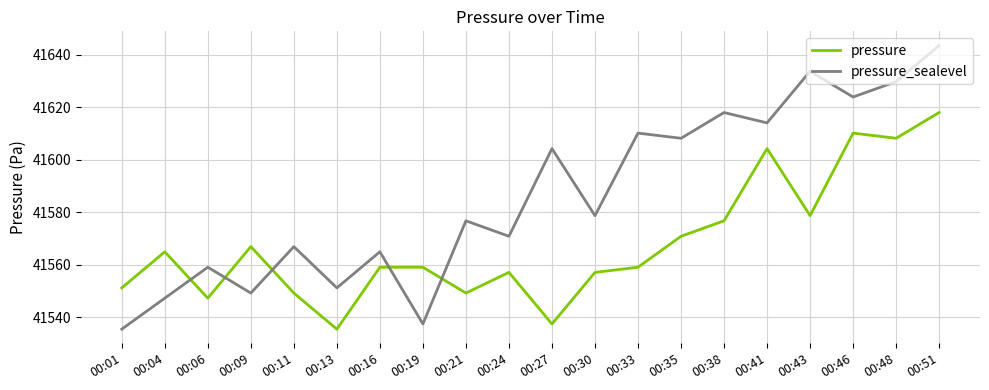

At which label does pressure_sealevel reach its minimum?

00:01